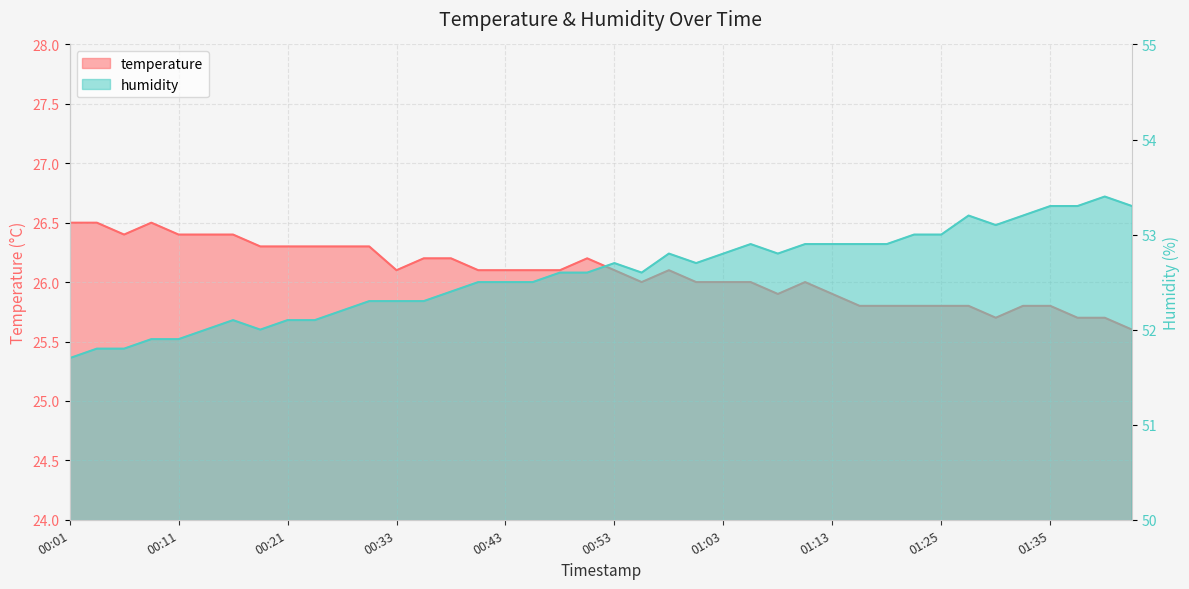

At which category is the sum across all series the highest?

01:35